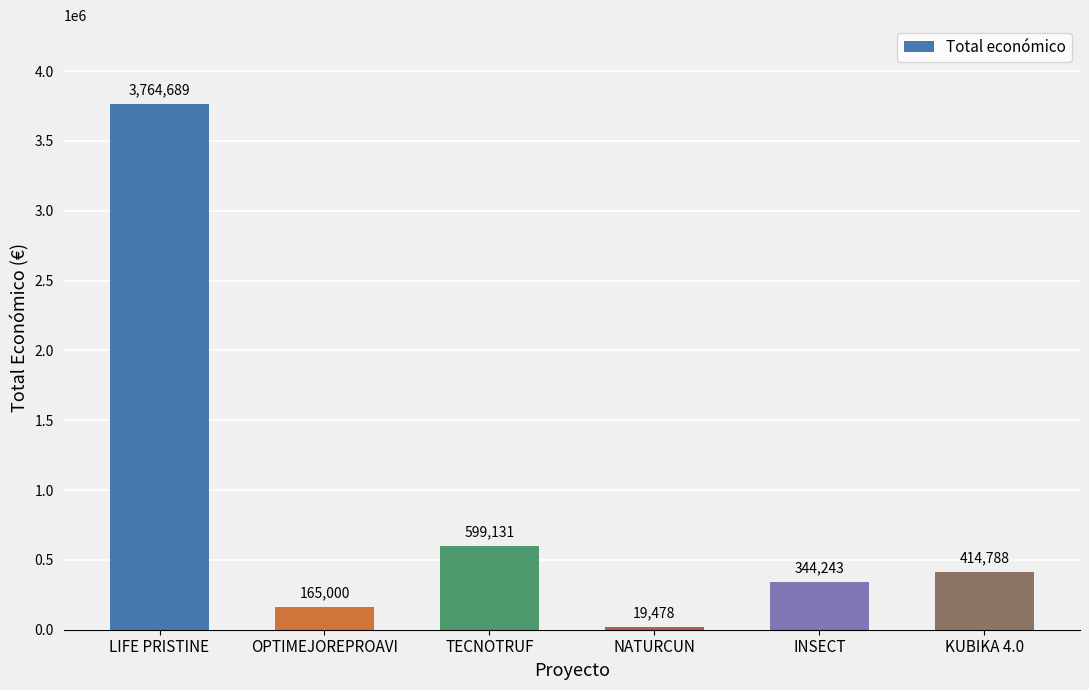

True or false: the data shows 599131 at TECNOTRUF.

True